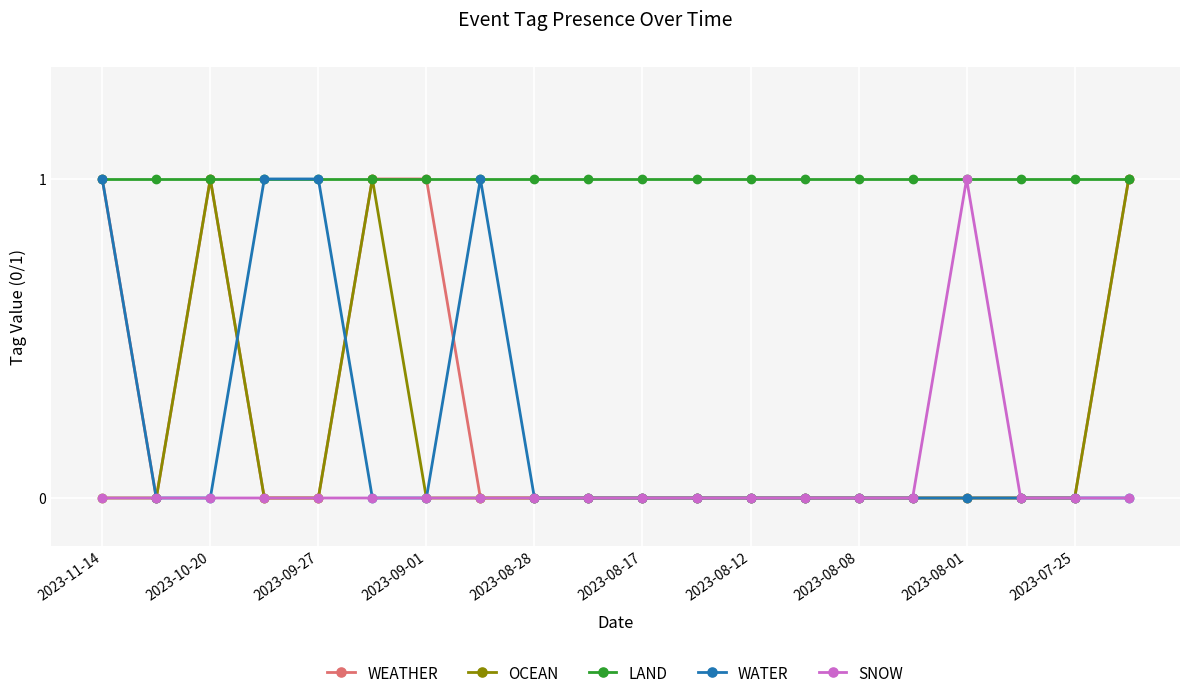

What are all the series names shown in the legend?

WEATHER, OCEAN, LAND, WATER, SNOW